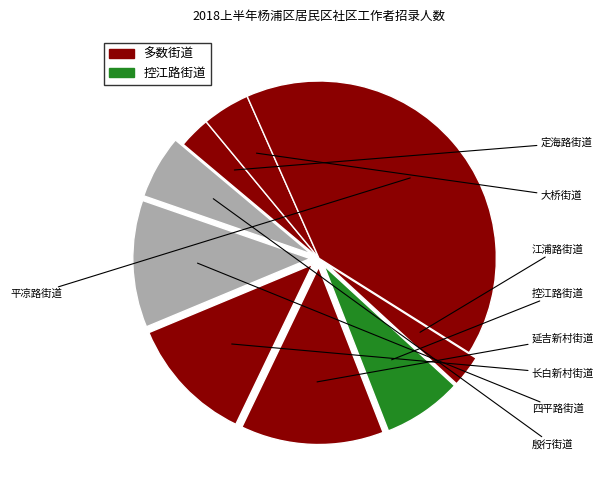

To the nearest percent, what is the average slice percentage?

11%